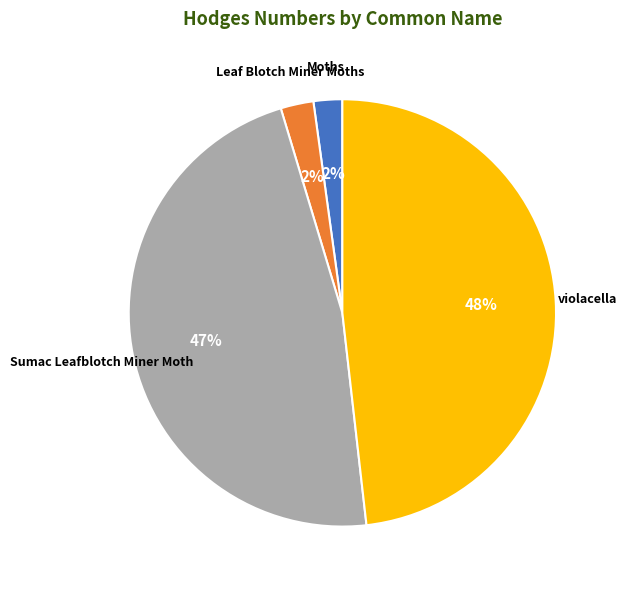

Is there a majority slice in this chart?

No